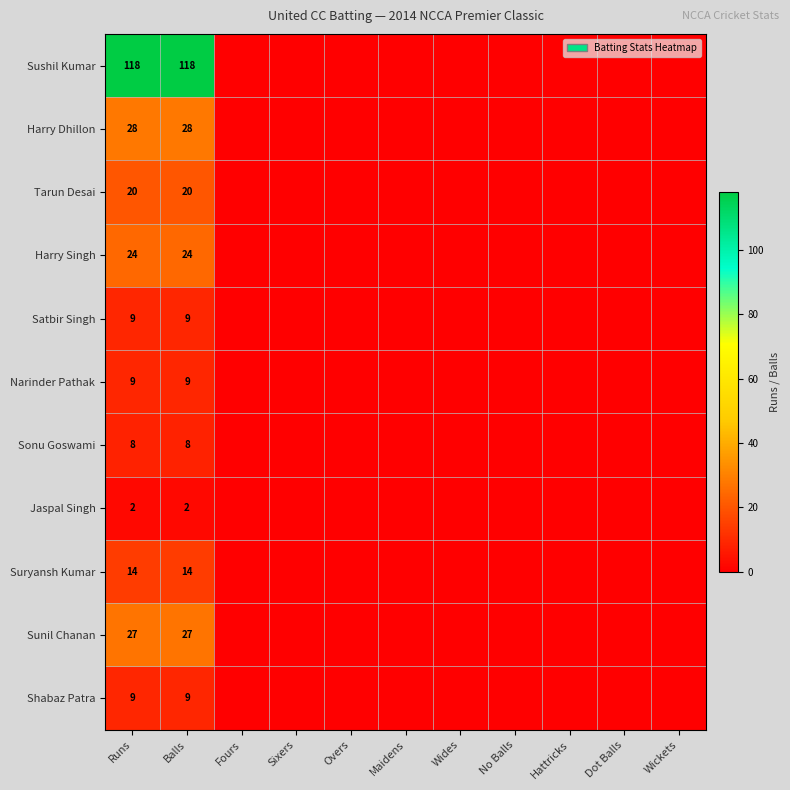

How many series are shown in this chart?

11